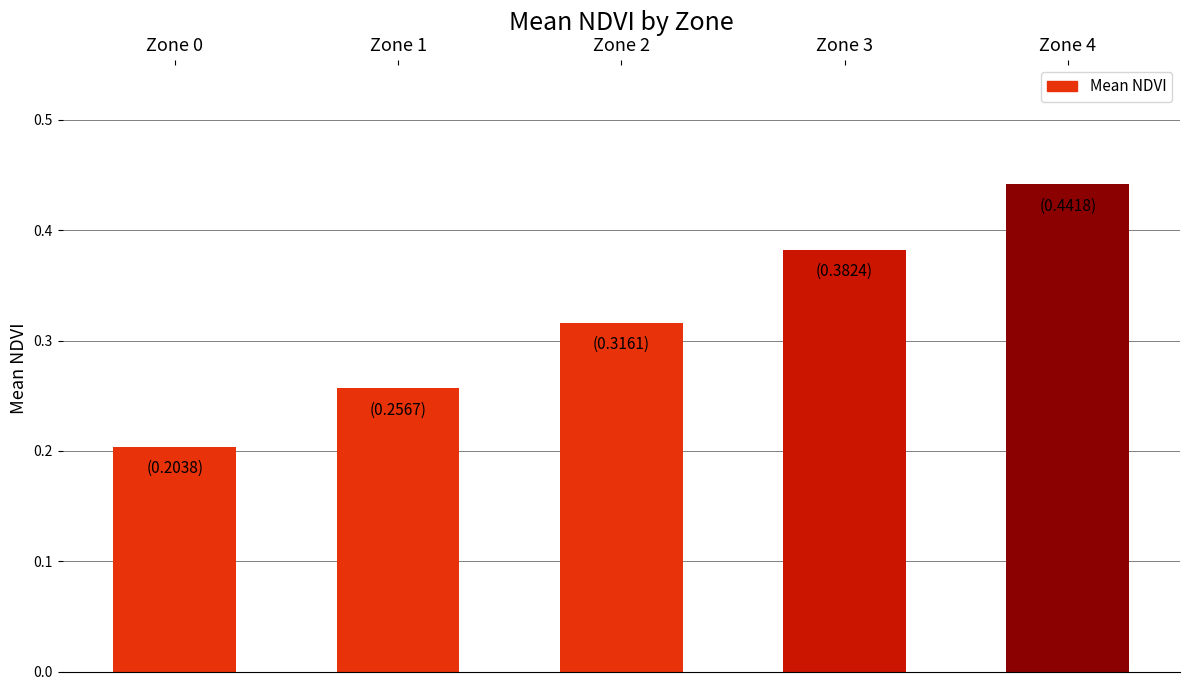

Count the number of categories in the chart.

5